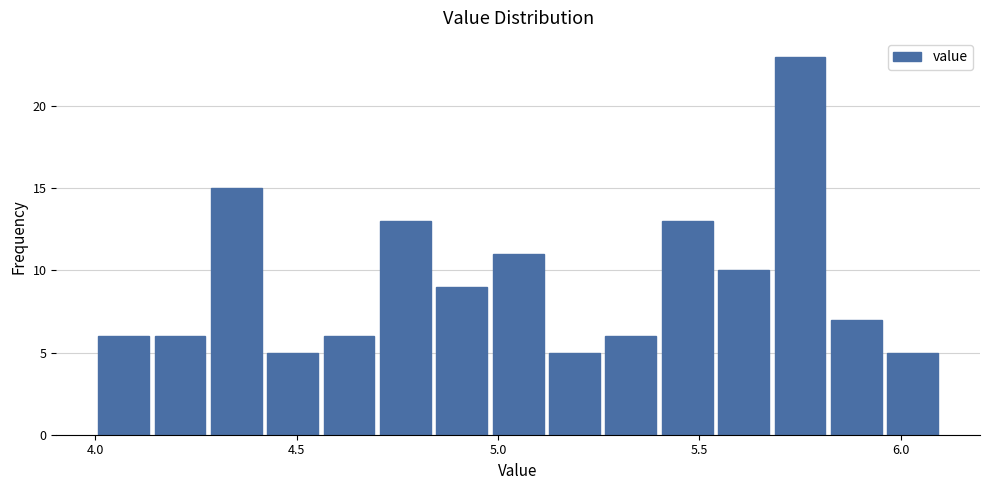

Read against the x-axis, roughly where is the centre of the tallest bar?

5.75